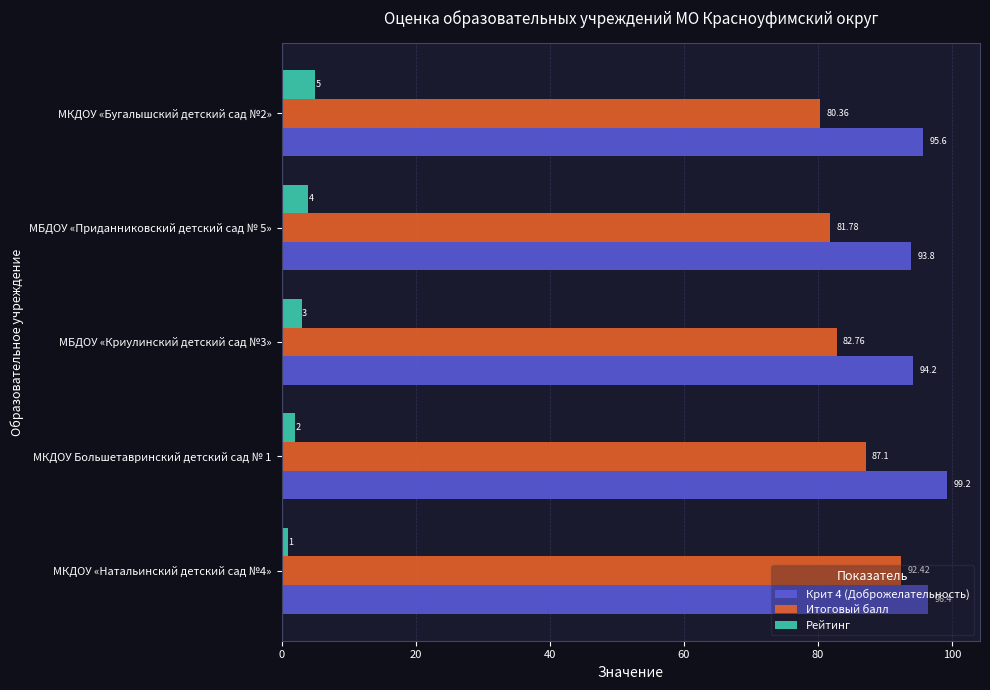

How many data points does each series have?

5